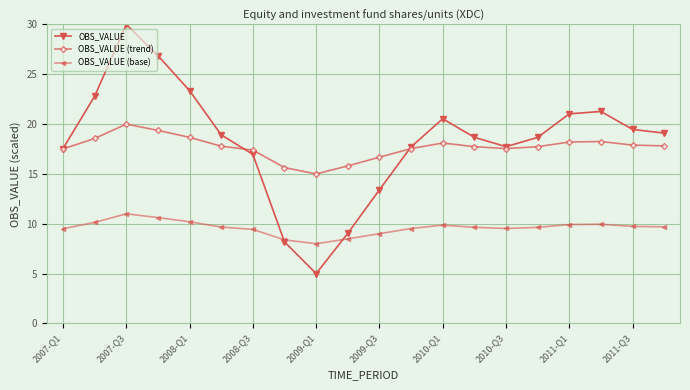

What is the average value of the OBS_VALUE (trend) series?

17.7